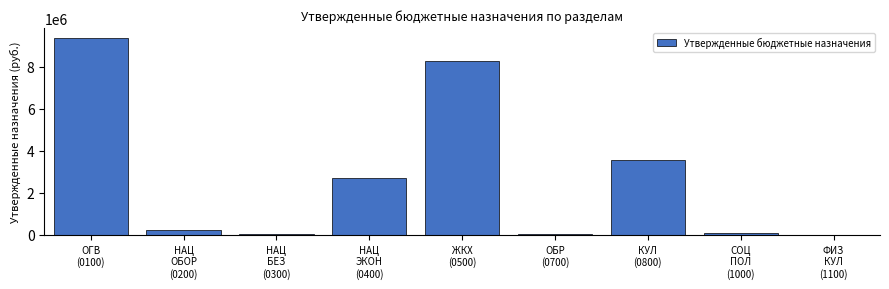

What is the greatest value displayed?

9361900